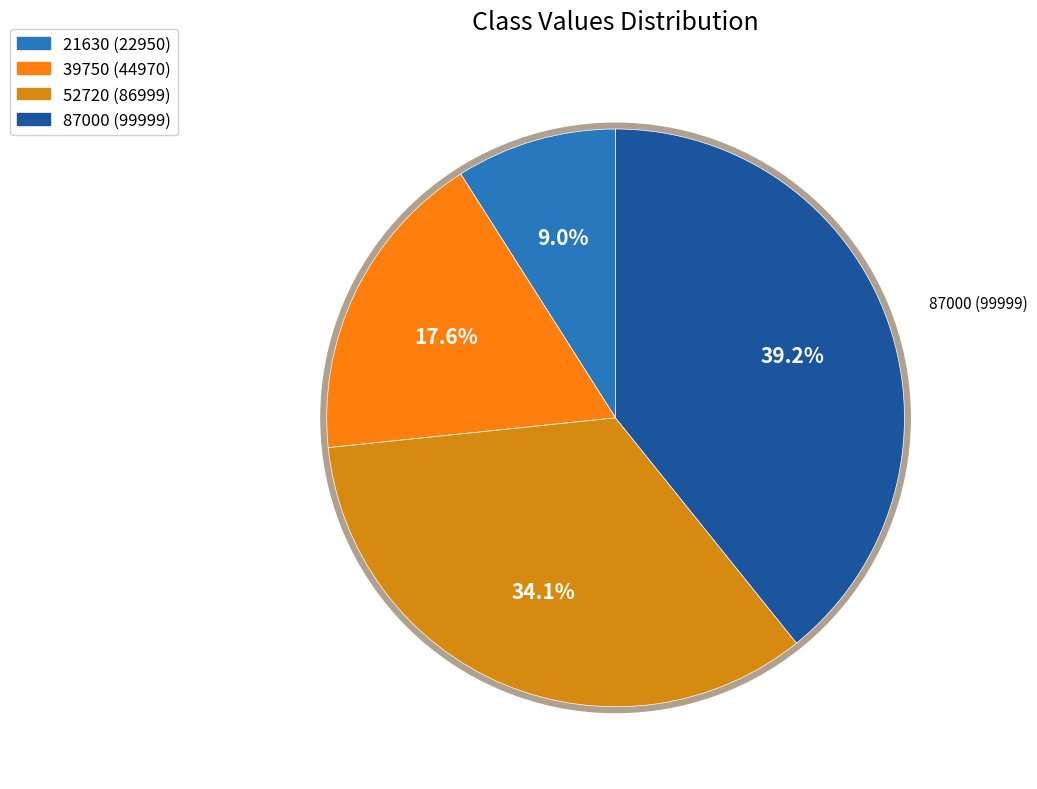

Which has a higher value, 39750 or 21630?

39750